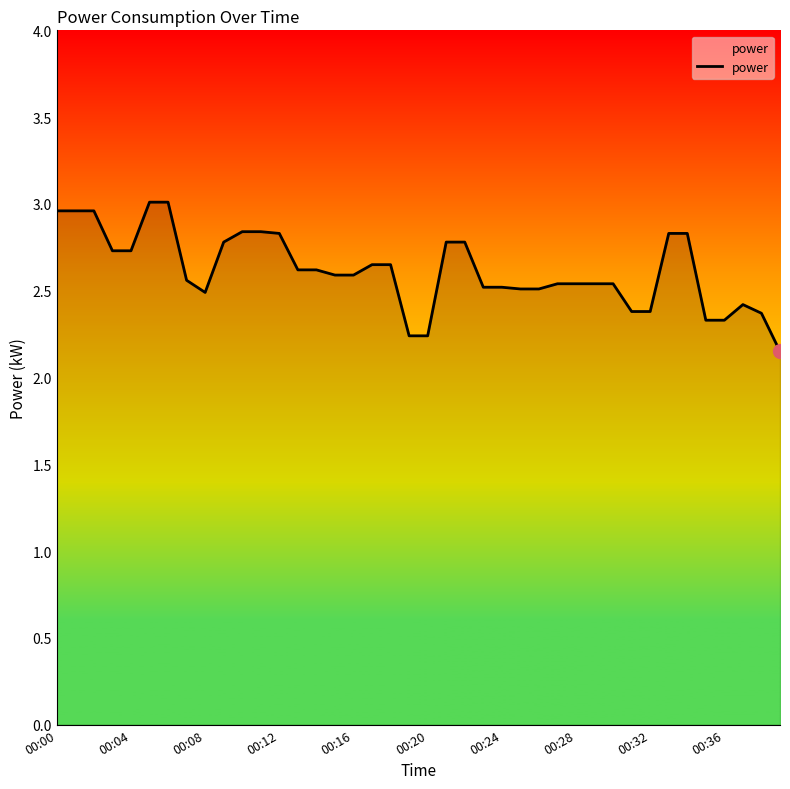

What is the difference between the maximum and minimum values?

0.9